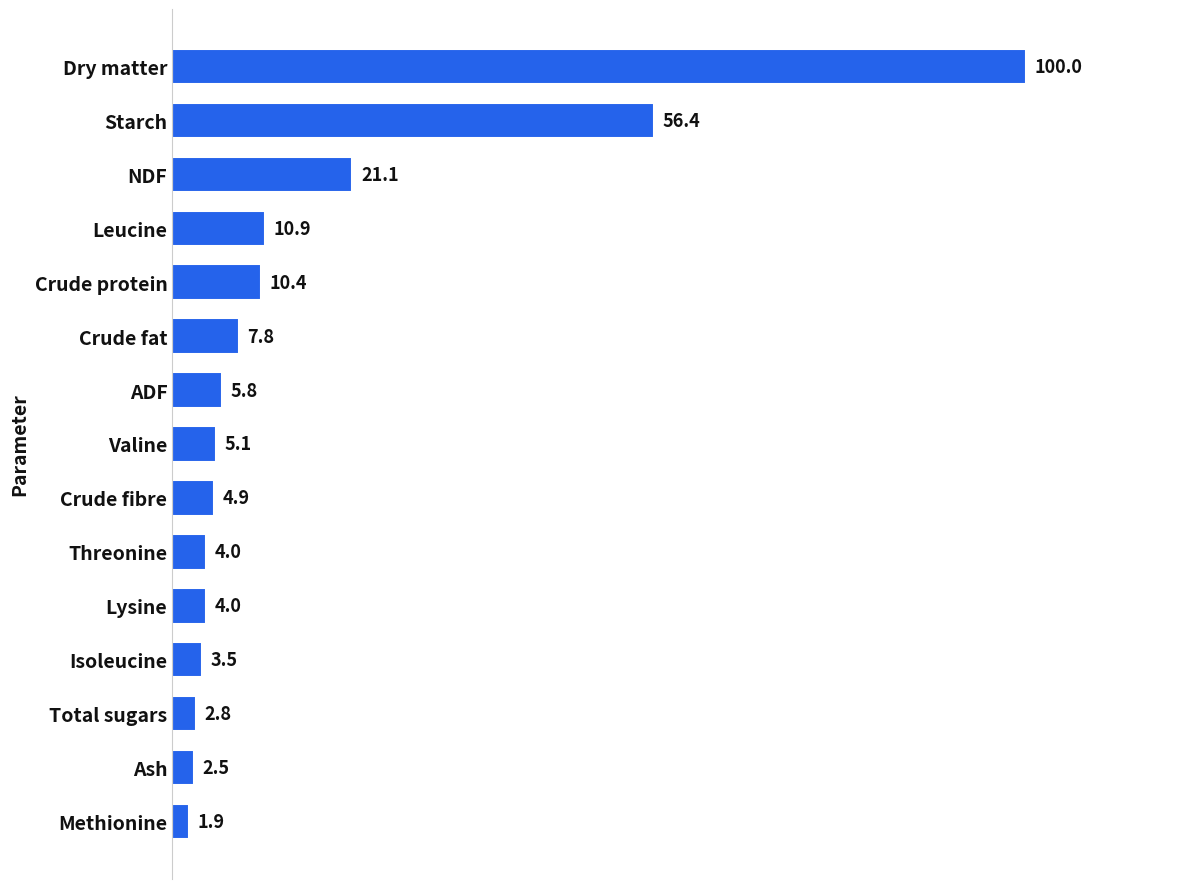

At which label is the value closest to 50?

Starch